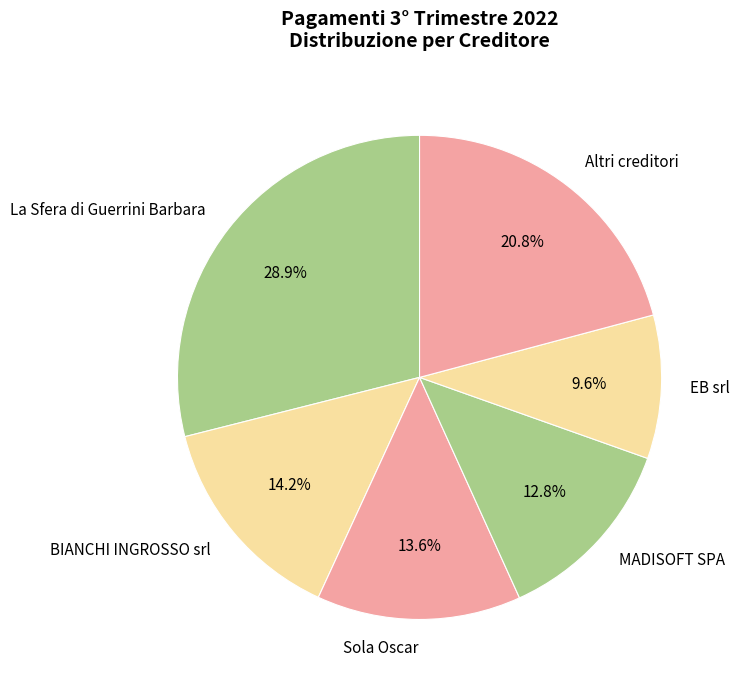

Count the number of slices in the pie.

6